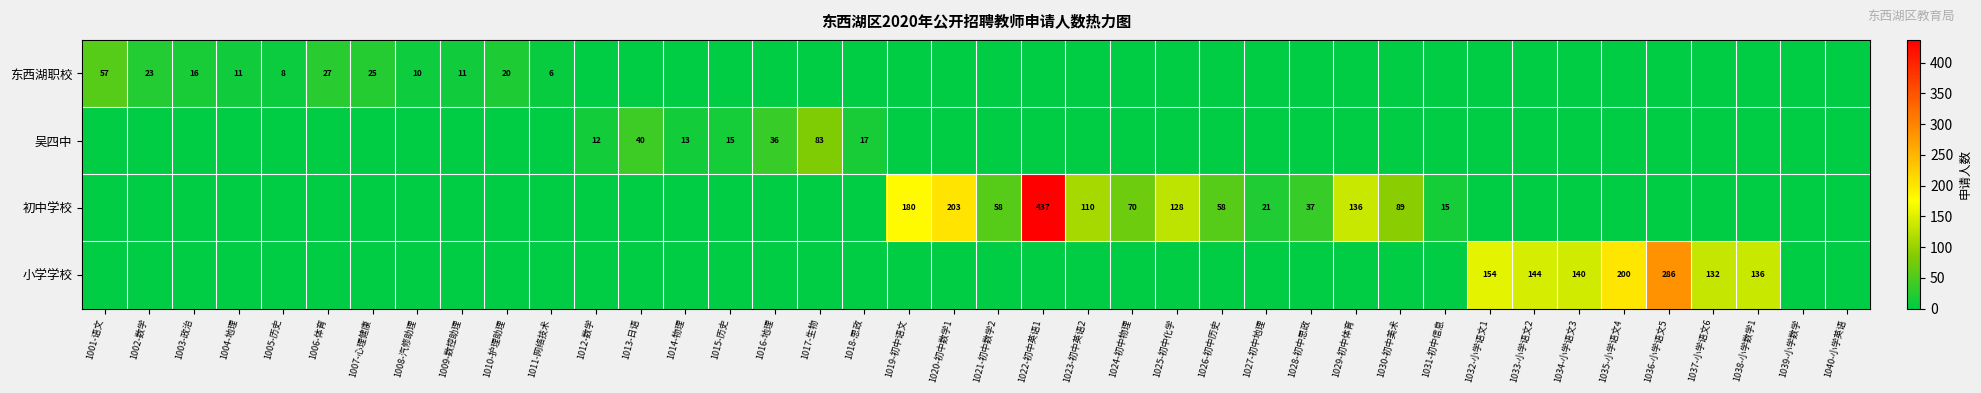

The value of 小学学校 at 1034-小学语文3 is 140. True or false?

True